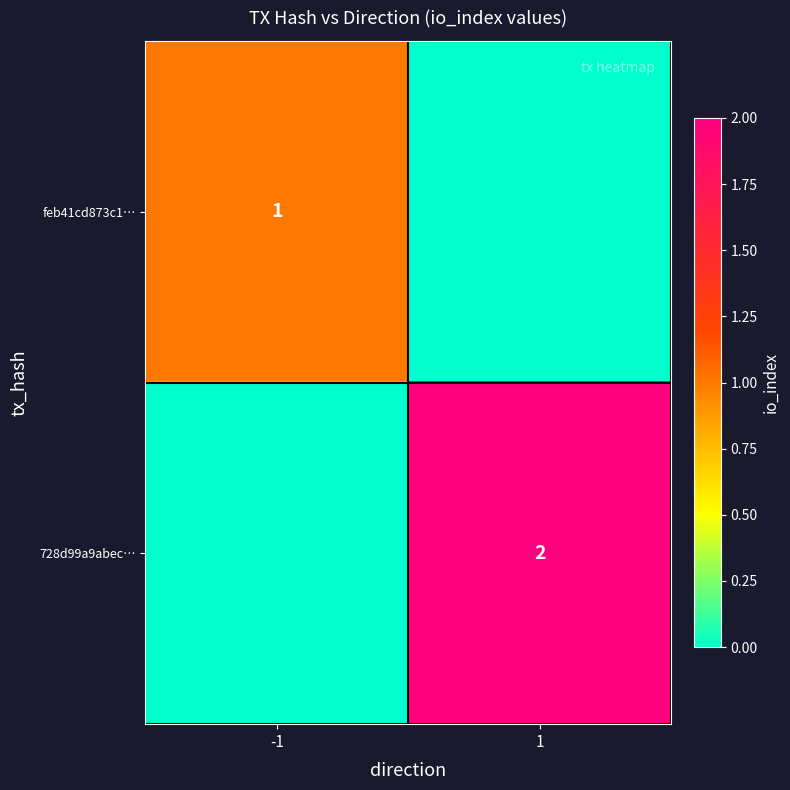

Is the value of 728d99a9abec… at 1 greater than the value of feb41cd873c1… at -1?

Yes